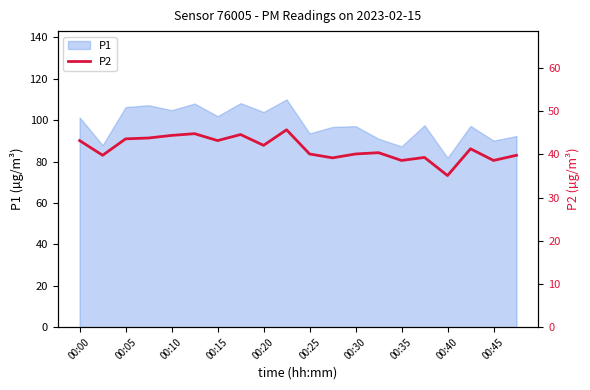

The value of P1 at 00:15 is 37.9. True or false?

False